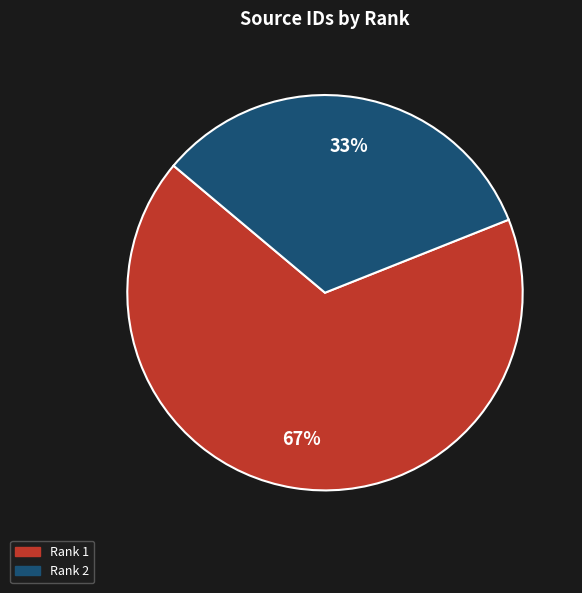

Is there any slice that represents more than half of the pie?

Yes